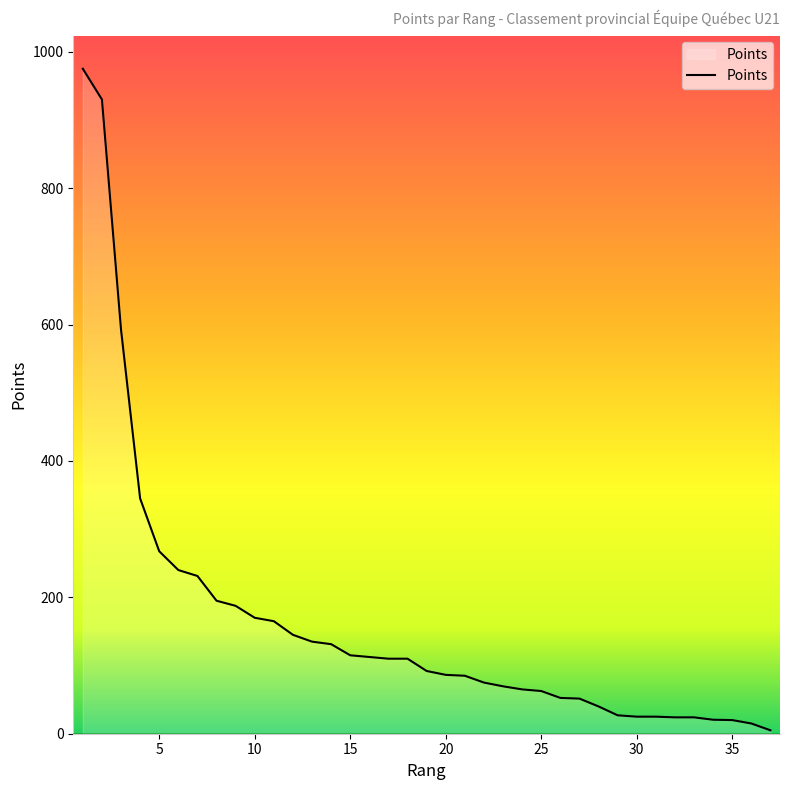

What is the value of the 4th point from the left?

345.0